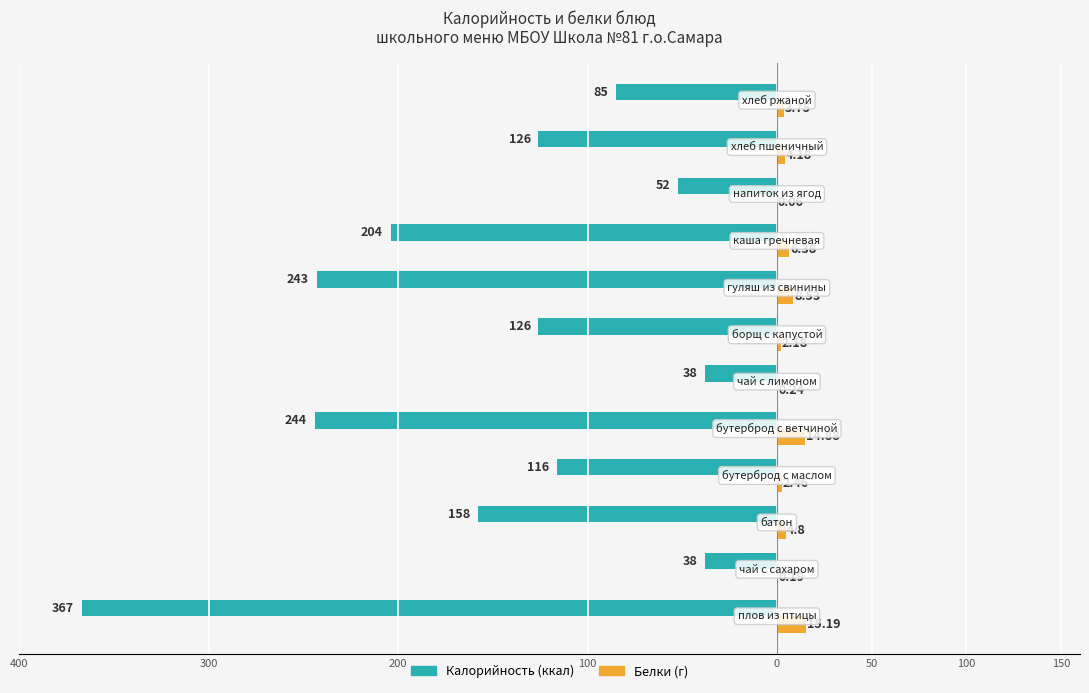

True or false: Белки has a value of 13.7 at 150.

False